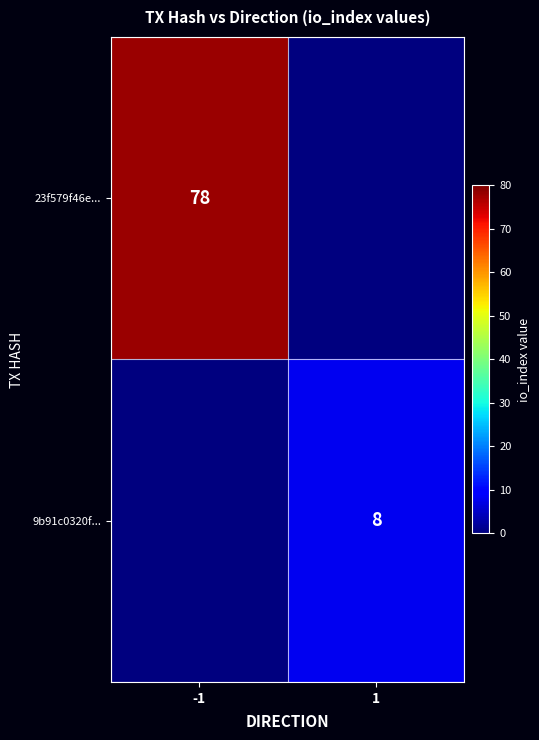

Which category has the highest value across all series?

-1